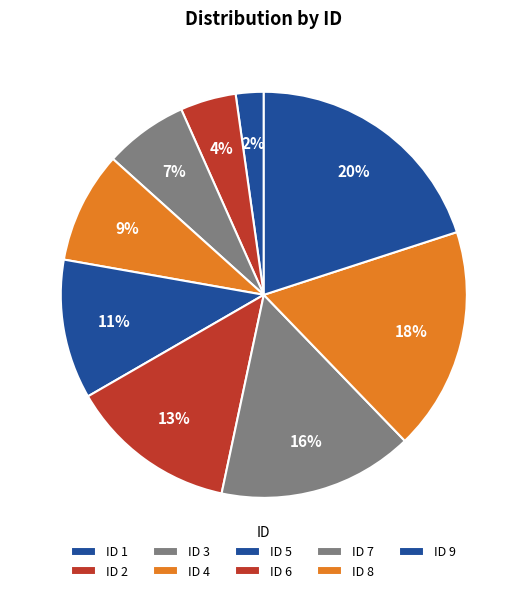

Count the number of slices in the pie.

9